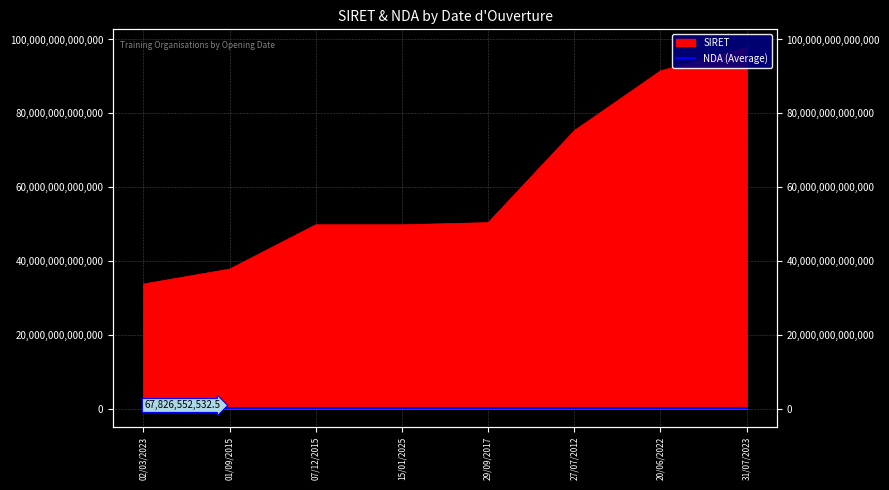

What position from the left is 15/01/2025?

4